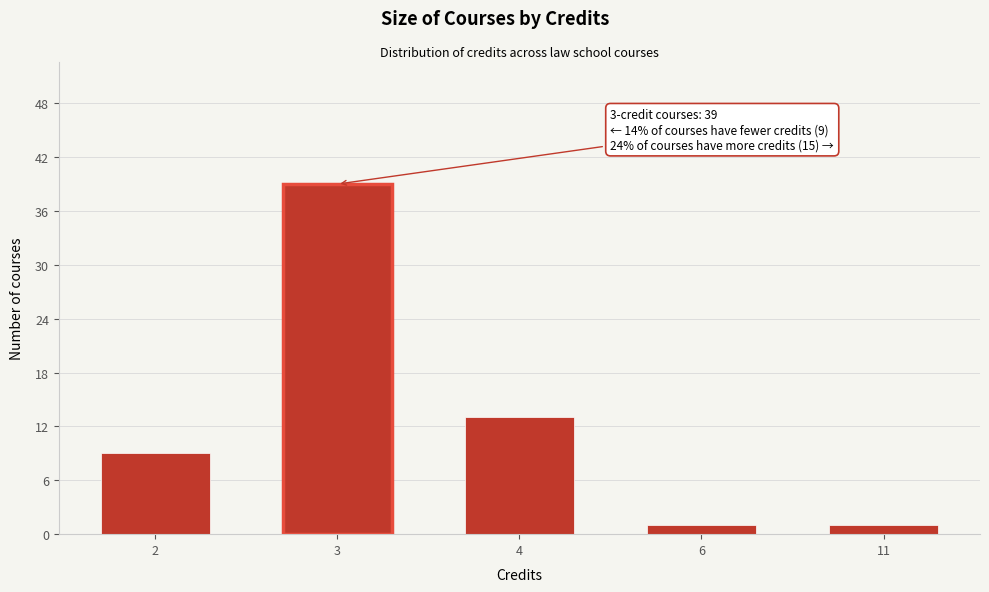

Reading left to right, list all the values displayed in this chart.

2=9	3=39	4=13	6=1	11=1